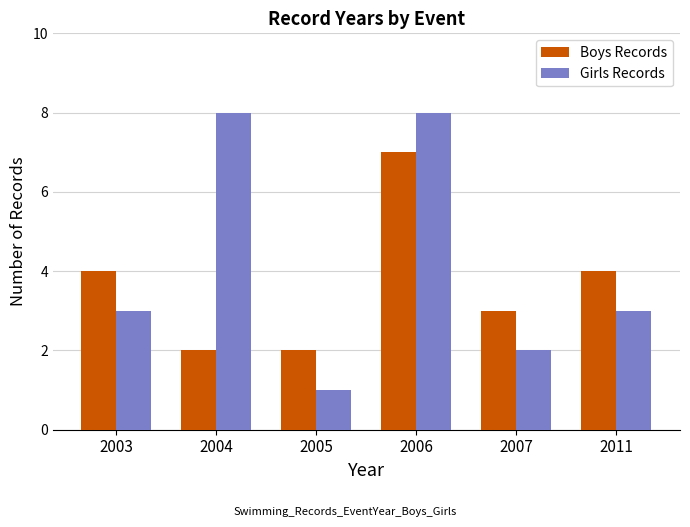

Which series changed the most between 2005 and 2006?

Girls Records